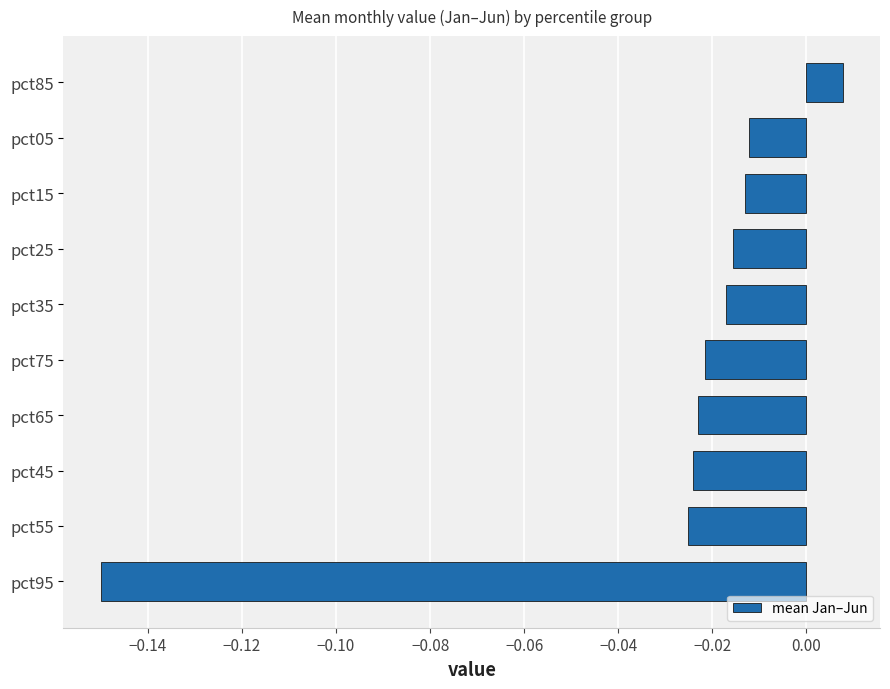

Does the chart contain any negative values?

Yes